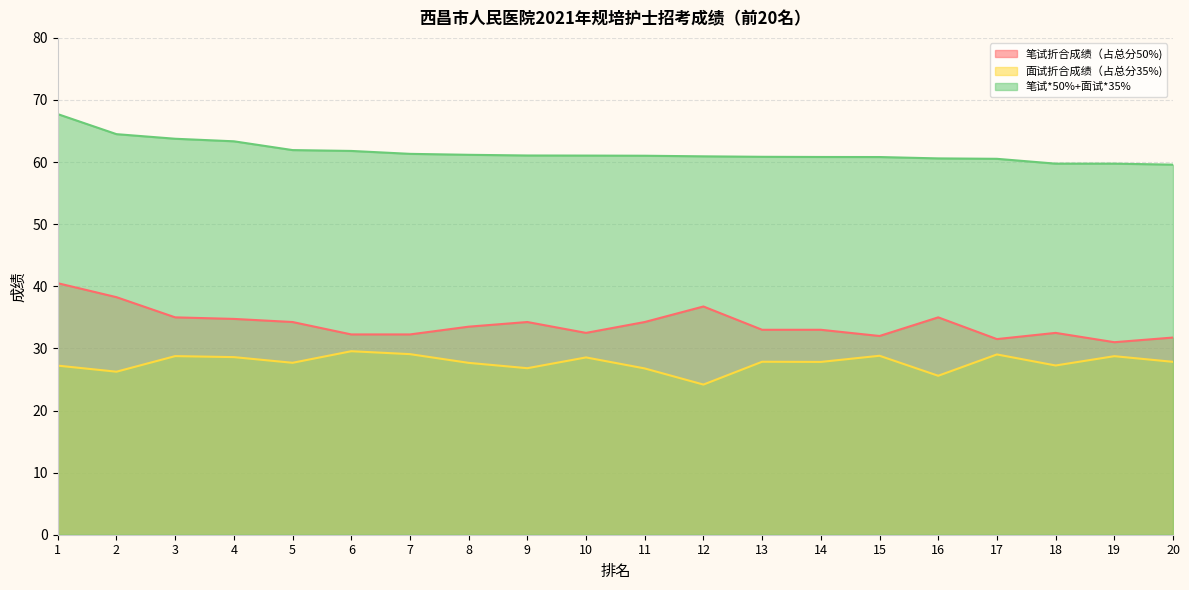

Is the value of 笔试折合成绩（占总分50%) at 1 greater than the value of 面试折合成绩（占总分35%) at 20?

Yes